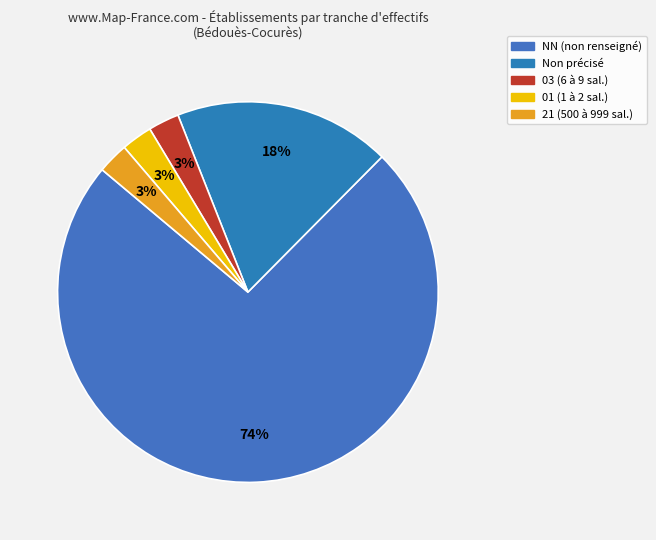

How many slices are in this pie chart?

5